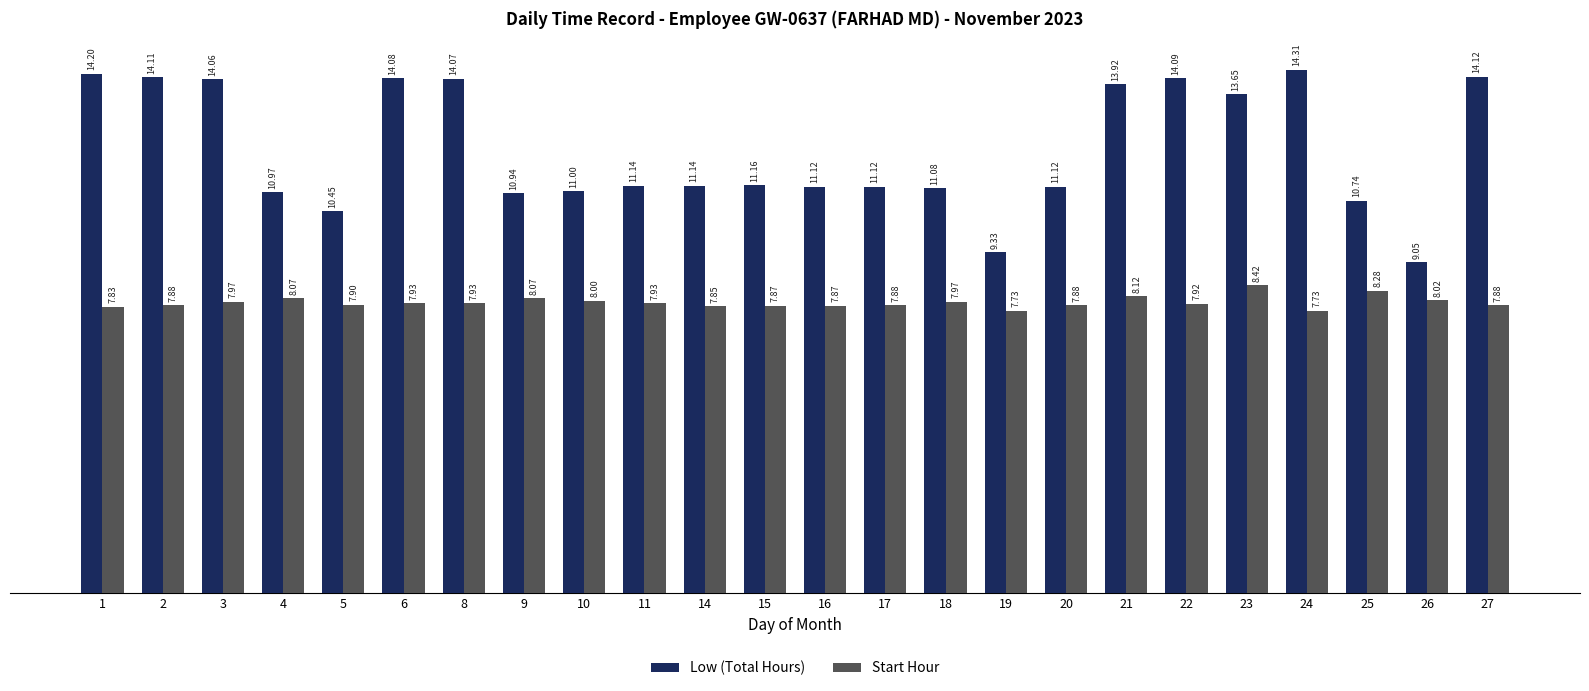

Is it true that Low (Total Hours) equals 3.5 at 22?

False